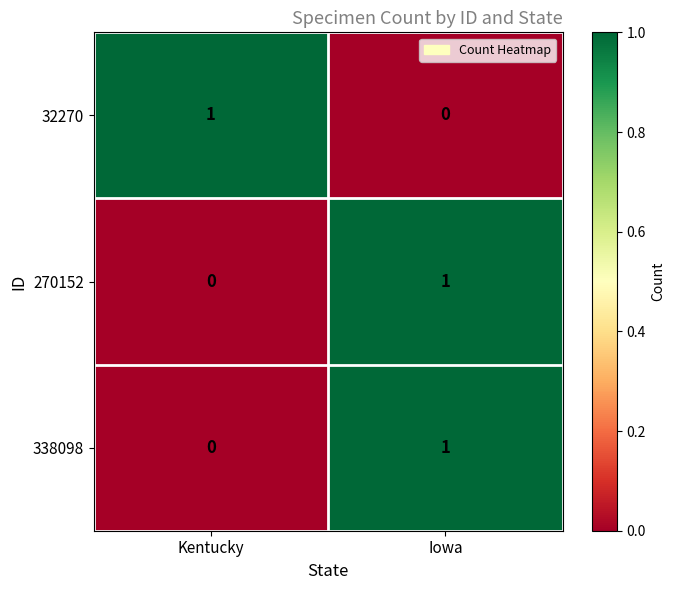

Which category has the highest value in the 270152 series?

Iowa